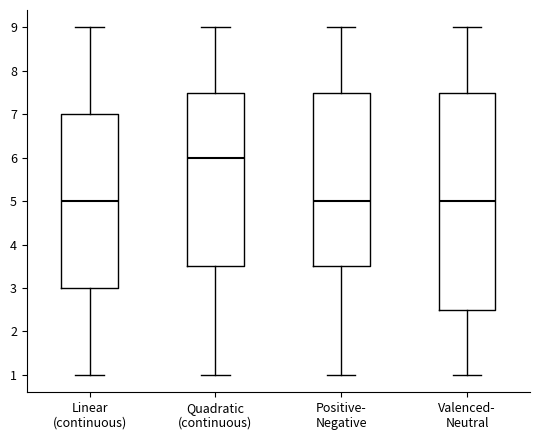

Reading left to right, transcribe this box plot: for each box, give where its median line is, the range the box spans, and where its two whiskers end, as read against the y-axis. The values are not printed on the chart, so give them approximately, as read against the axis.

Linear (continuous): median 5.0, box 3.0 to 7.0, whiskers 1.0 to 9.0
Quadratic (continuous): median 6.0, box 3.5 to 7.5, whiskers 1.0 to 9.0
Positive- Negative: median 5.0, box 3.5 to 7.5, whiskers 1.0 to 9.0
Valenced- Neutral: median 5.0, box 2.5 to 7.5, whiskers 1.0 to 9.0